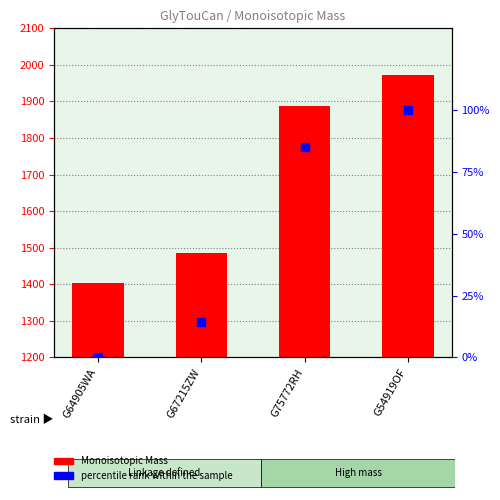

Which series reaches the minimum Y coordinate?

percentile rank within the sample